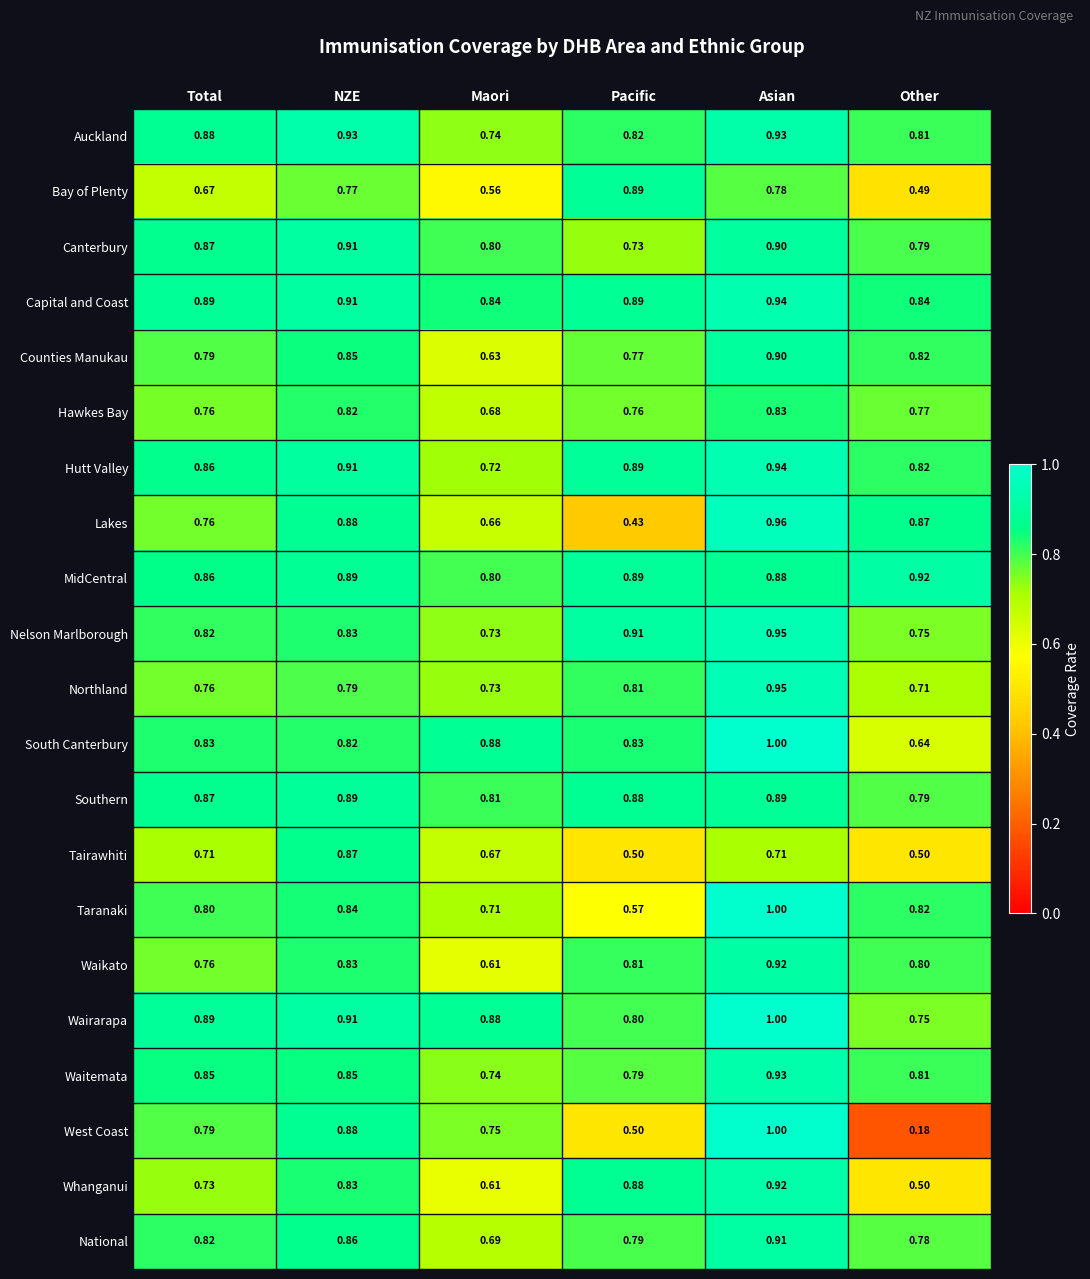

What is the spread (max minus min) of values at Maori?

0.3